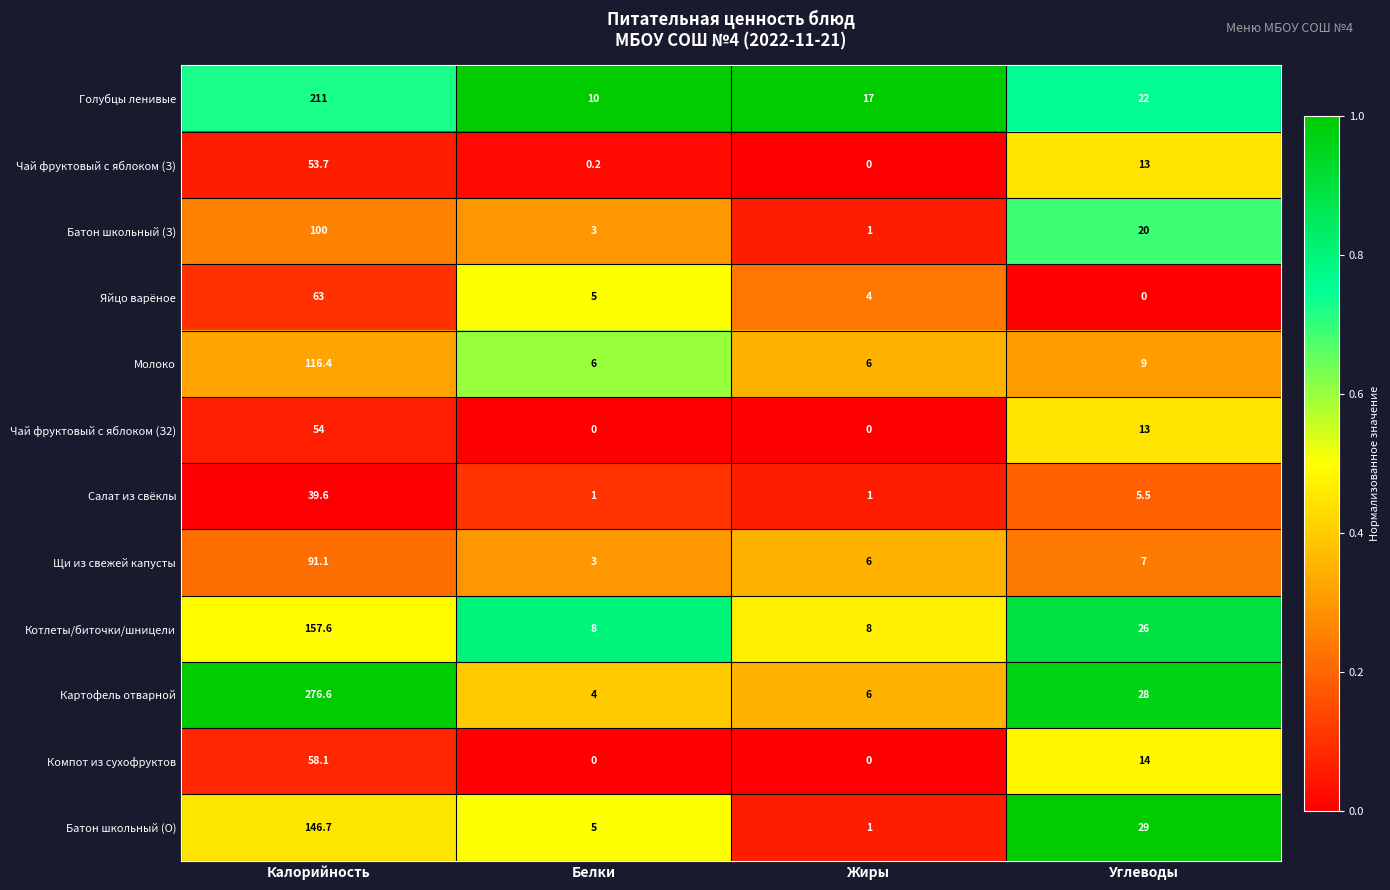

The Салат из свёклы series shows 0.5 at Жиры. True or false?

False